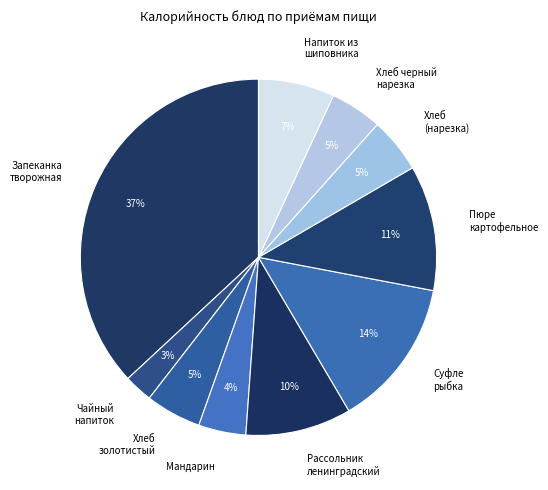

To the nearest percent, what is the difference between the largest and smallest slice percentages?

34%